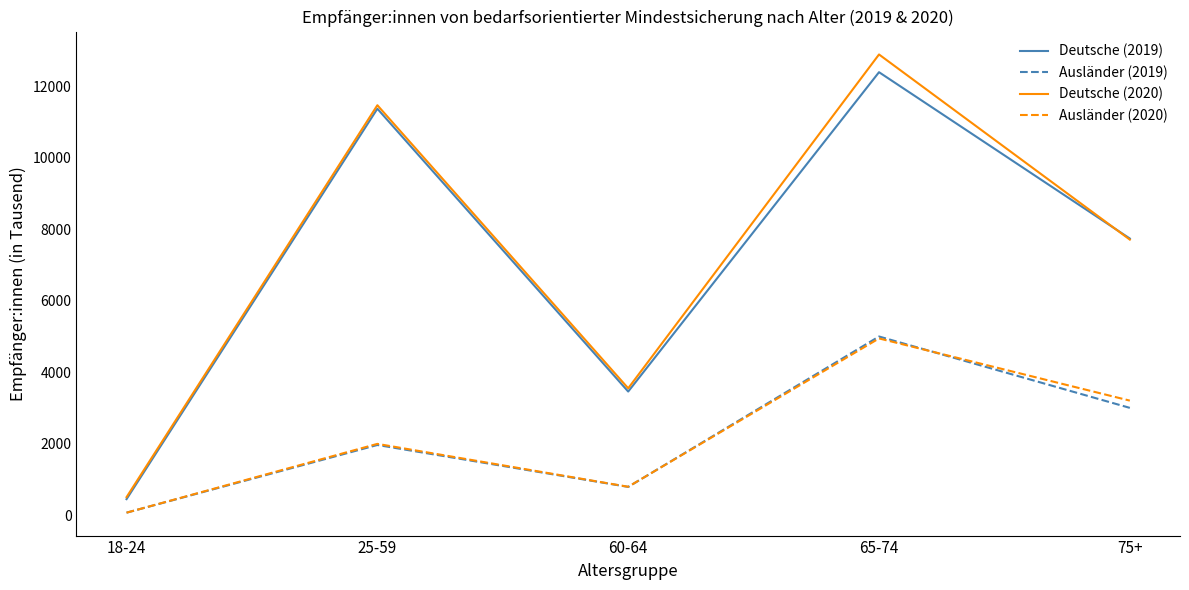

Reading left to right, what are all the values shown in this chart?

Deutsche (2019): 449	11372	3459	12394	7740
Ausländer (2019): 70	1964	791	4999	3002
Deutsche (2020): 505	11470	3550	12890	7710
Ausländer (2020): 70	1995	795	4945	3205